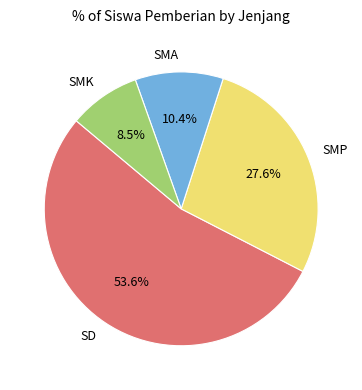

Is SMA the majority of the pie?

No